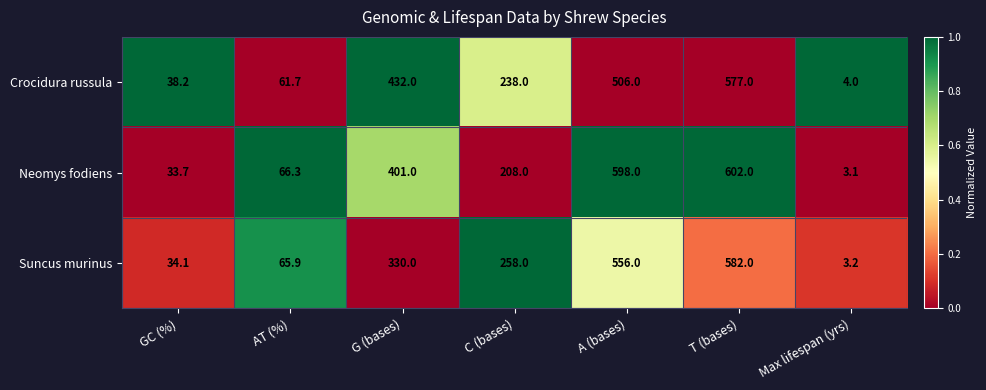

Reading left to right, extract all data points from this chart.

Crocidura russula: GC (%)=38.2	AT (%)=61.7	G (bases)=432.0	C (bases)=238.0	A (bases)=506.0	T (bases)=577.0	Max lifespan (yrs)=4.0
Neomys fodiens: GC (%)=33.7	AT (%)=66.3	G (bases)=401.0	C (bases)=208.0	A (bases)=598.0	T (bases)=602.0	Max lifespan (yrs)=3.1
Suncus murinus: GC (%)=34.1	AT (%)=65.9	G (bases)=330.0	C (bases)=258.0	A (bases)=556.0	T (bases)=582.0	Max lifespan (yrs)=3.2